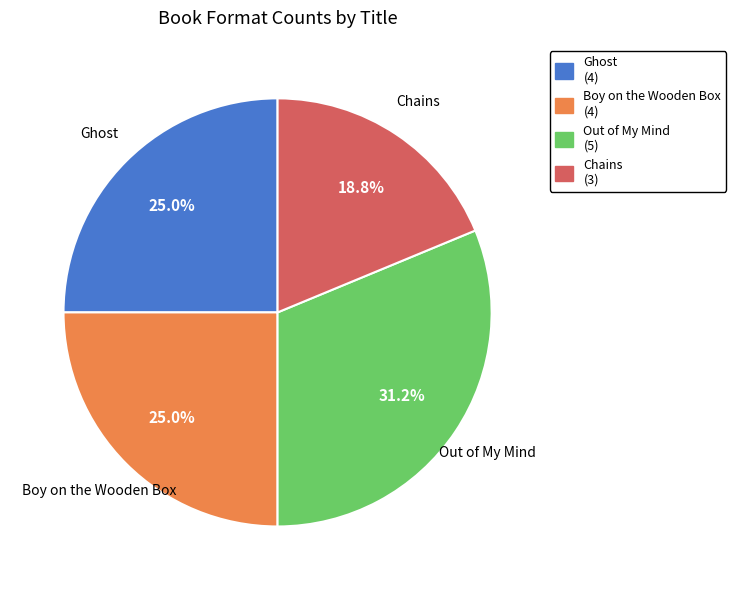

What portion of the pie excludes Boy on the Wooden Box?

75.0%